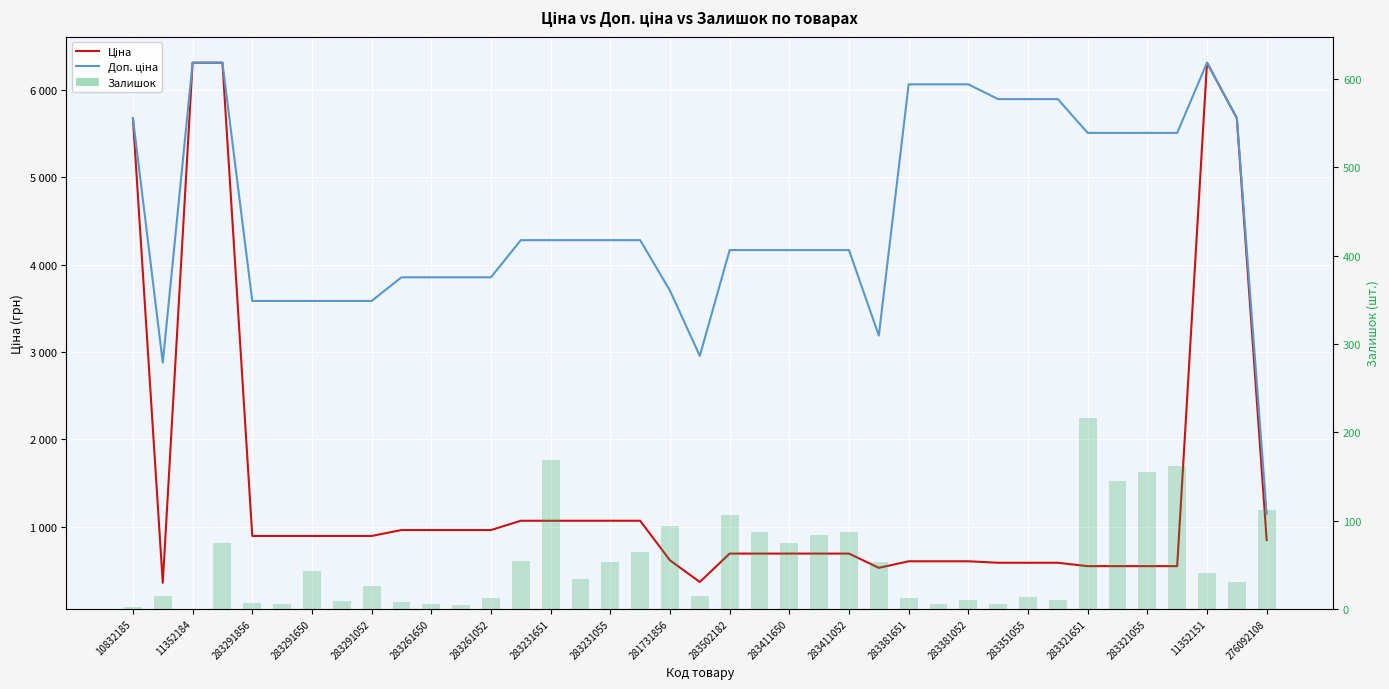

At how many categories does at least one series exceed 1576?

38